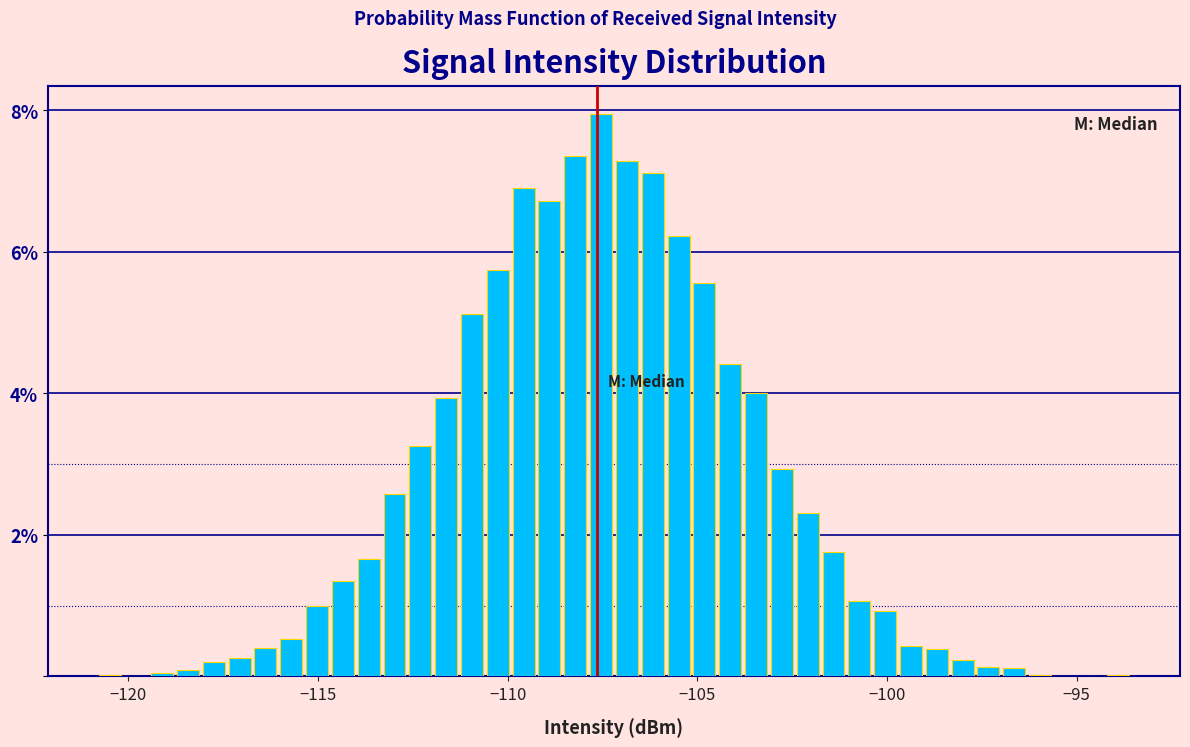

Around what value on the x-axis is the tallest bar? Give the approximate position of its centre, as read against the axis.

-107.5